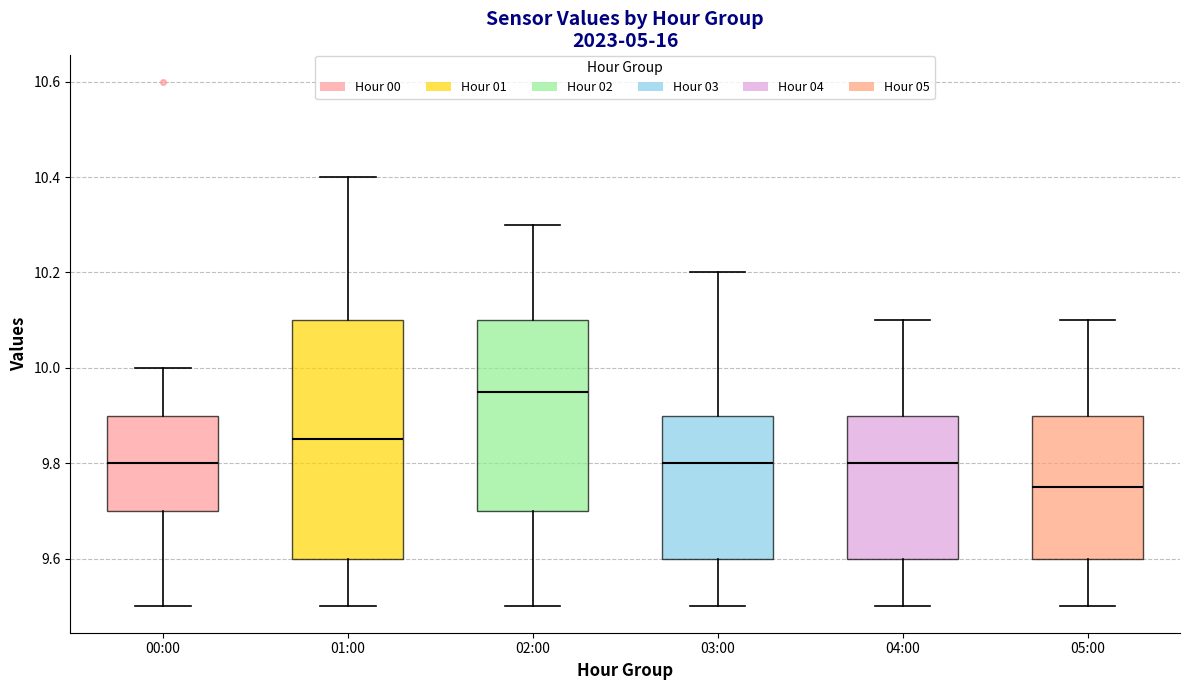

Which box is the tallest, from its lower edge to its upper edge?

01:00